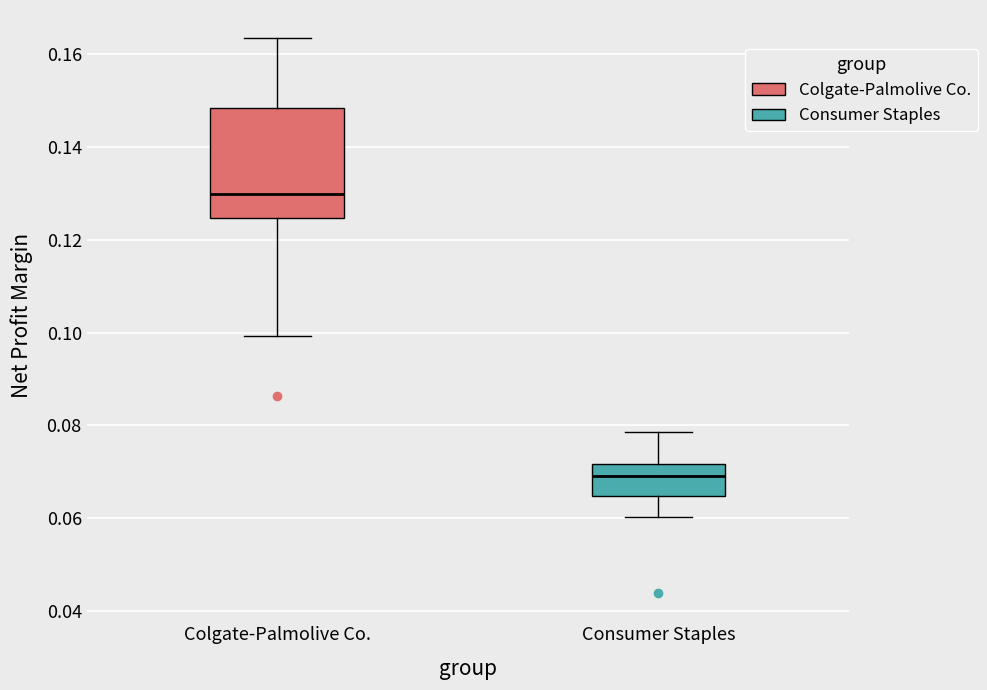

Reading left to right, read every box against the y-axis: the position of its median line, the range the box covers, and the ends of its whiskers. The values are not printed on the chart, so give them approximately, as read against the axis.

Colgate-Palmolive Co.: median 0.130, box 0.124 to 0.148, whiskers 0.100 to 0.164
Consumer Staples: median 0.070, box 0.064 to 0.072, whiskers 0.060 to 0.078